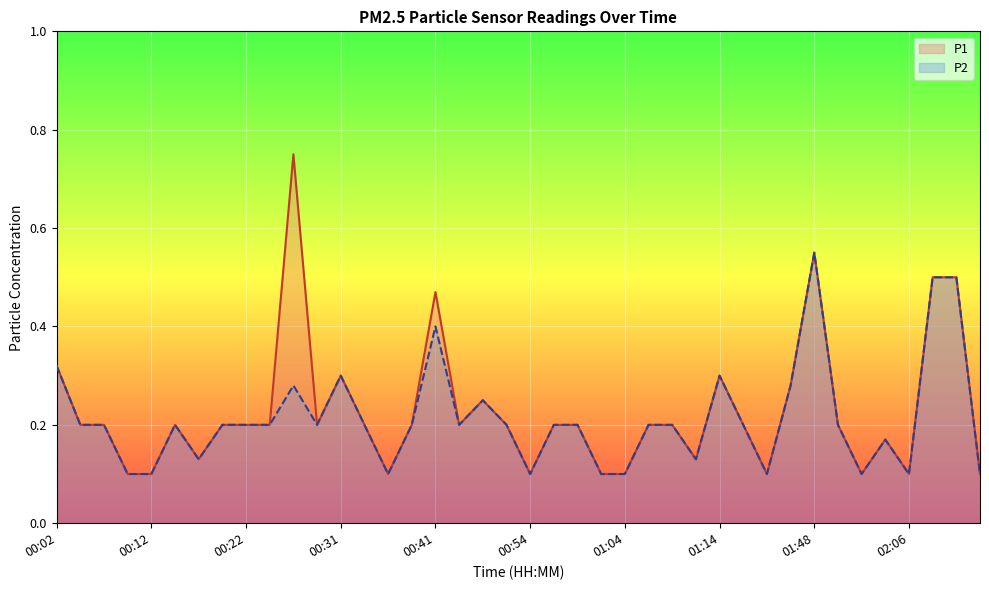

What is the label of the 23rd point from the right?

00:44